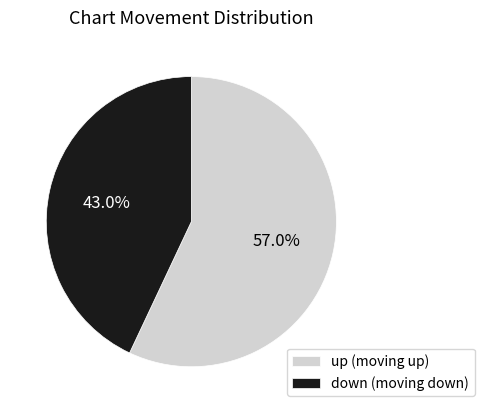

Which has a higher value, down or up?

up